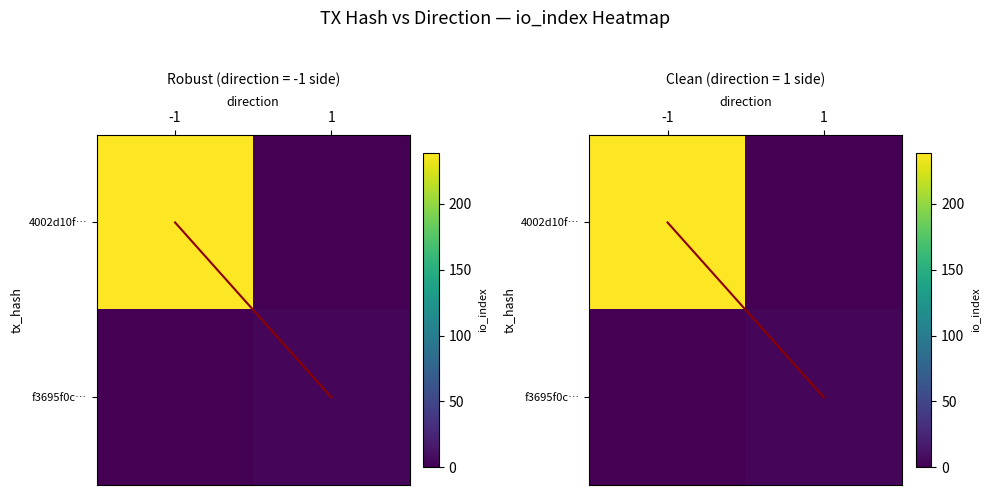

Which series has the largest range (max minus min)?

4002d10f…